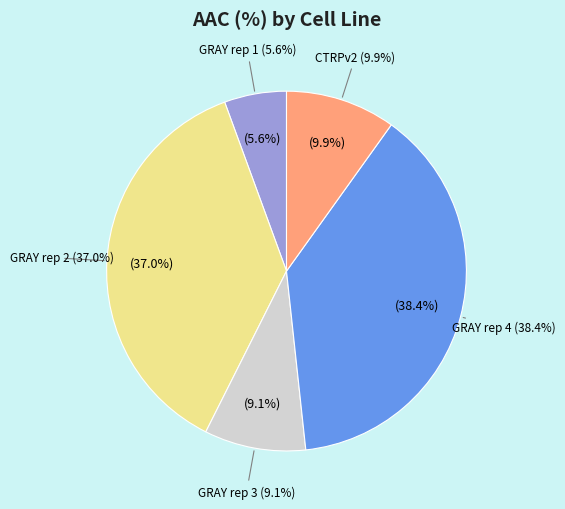

True or false: GRAY rep 4 accounts for 38% of the total.

True